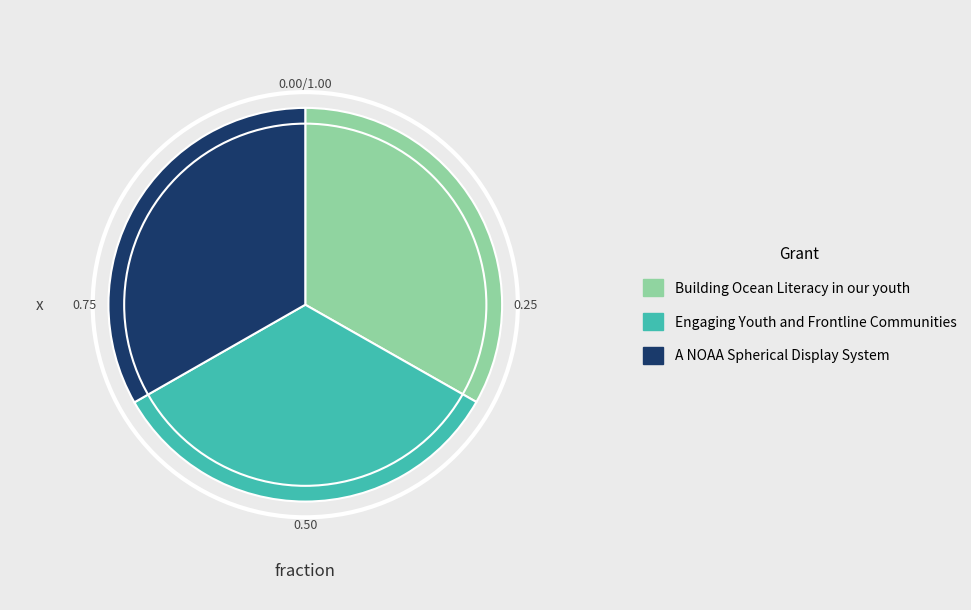

How many segments does this pie chart have?

3